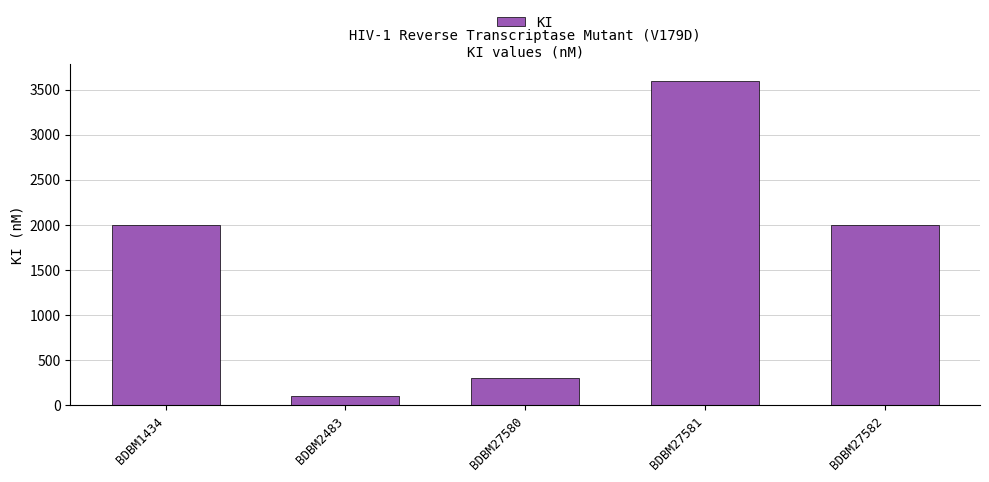

How many values are below 2000?

2